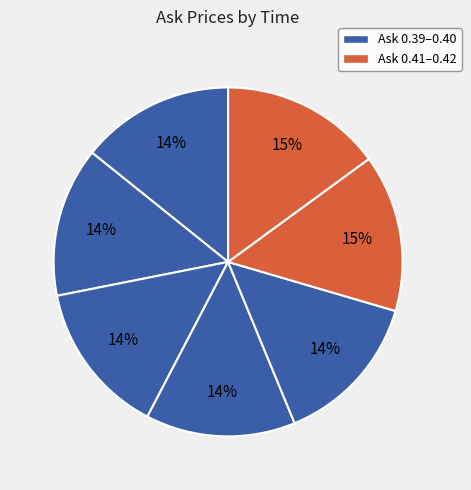

How many slices are in this pie chart?

7